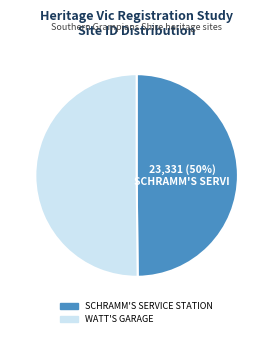

To the nearest percent, what is the average slice percentage?

50%